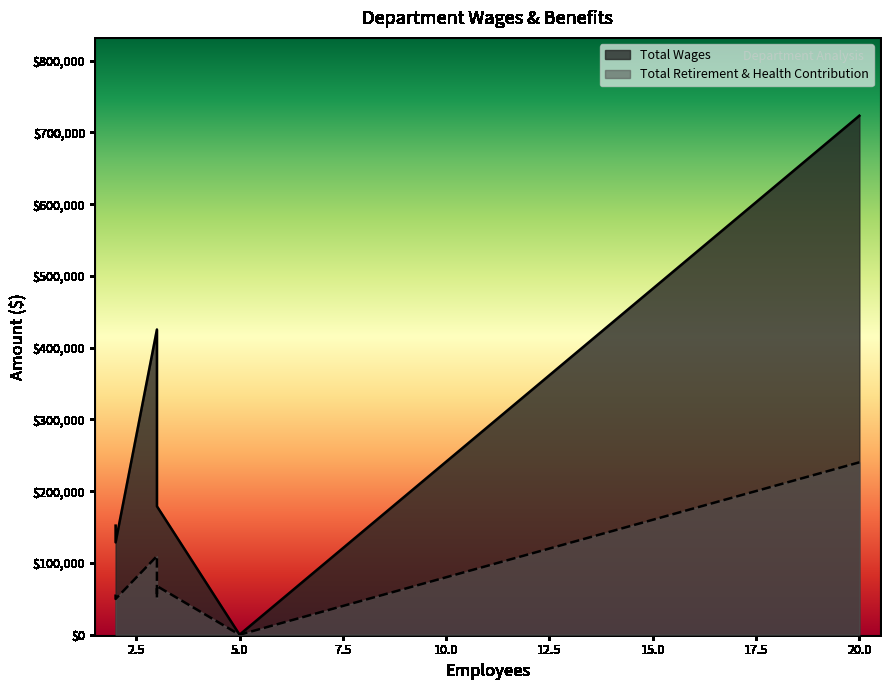

How many lines are shown in the chart?

2